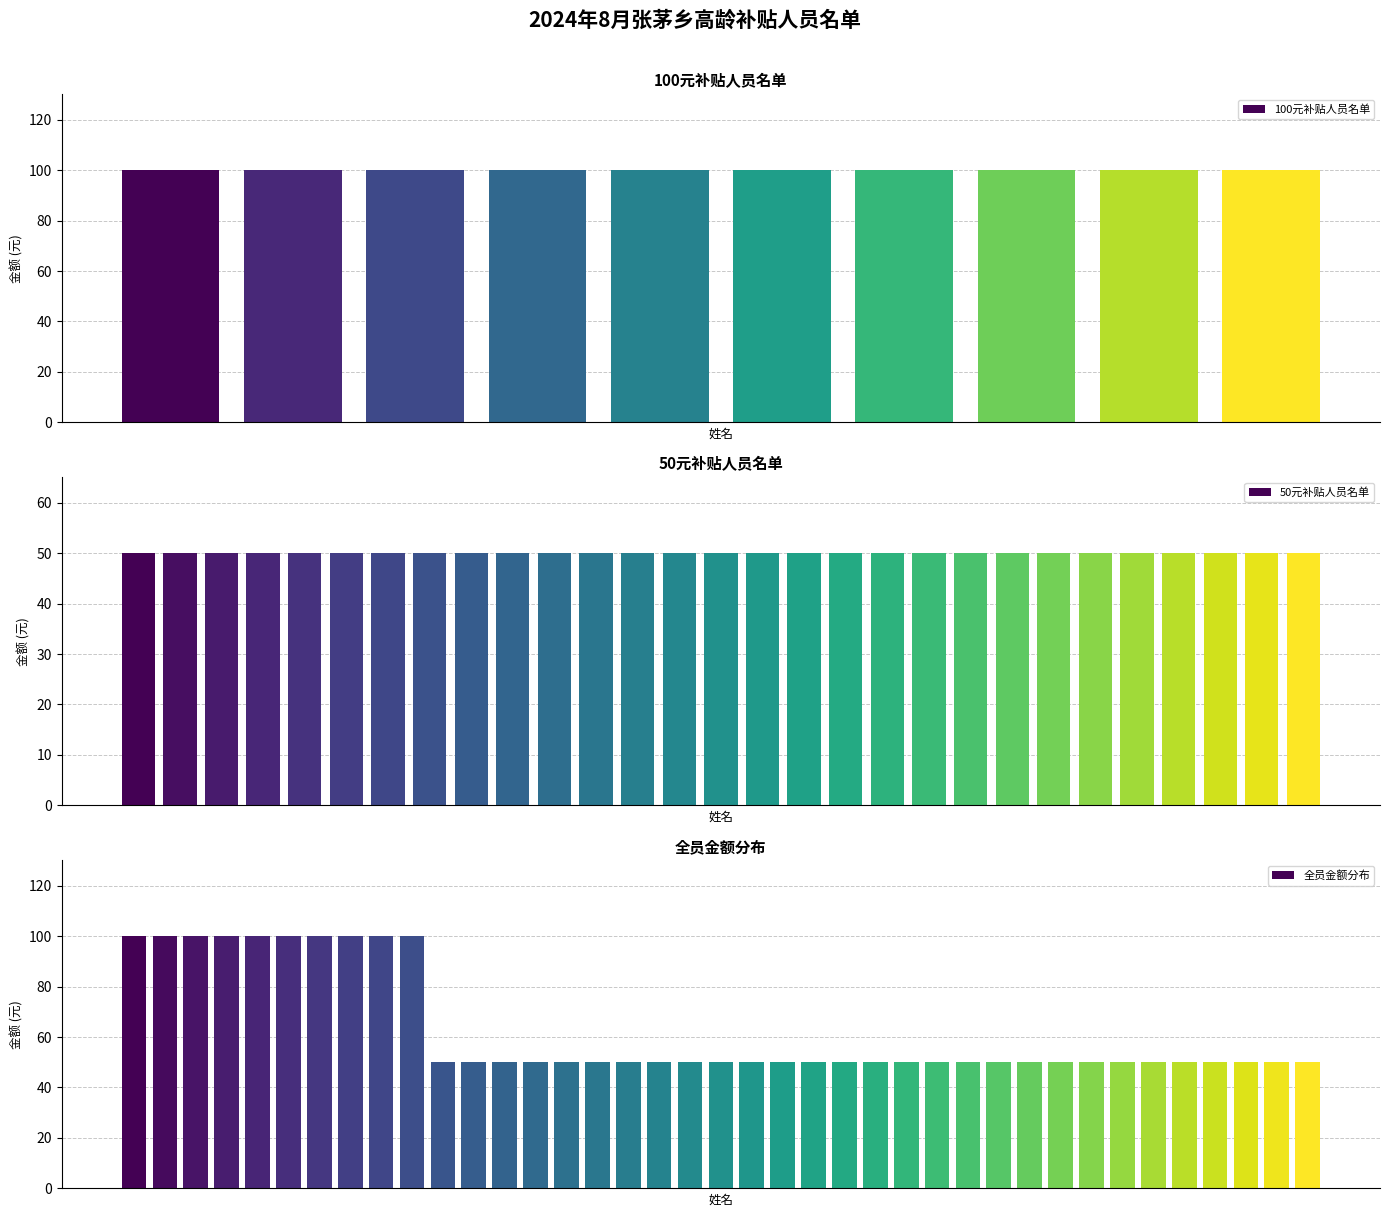

What is the average value of the 全员金额分布 series?

63